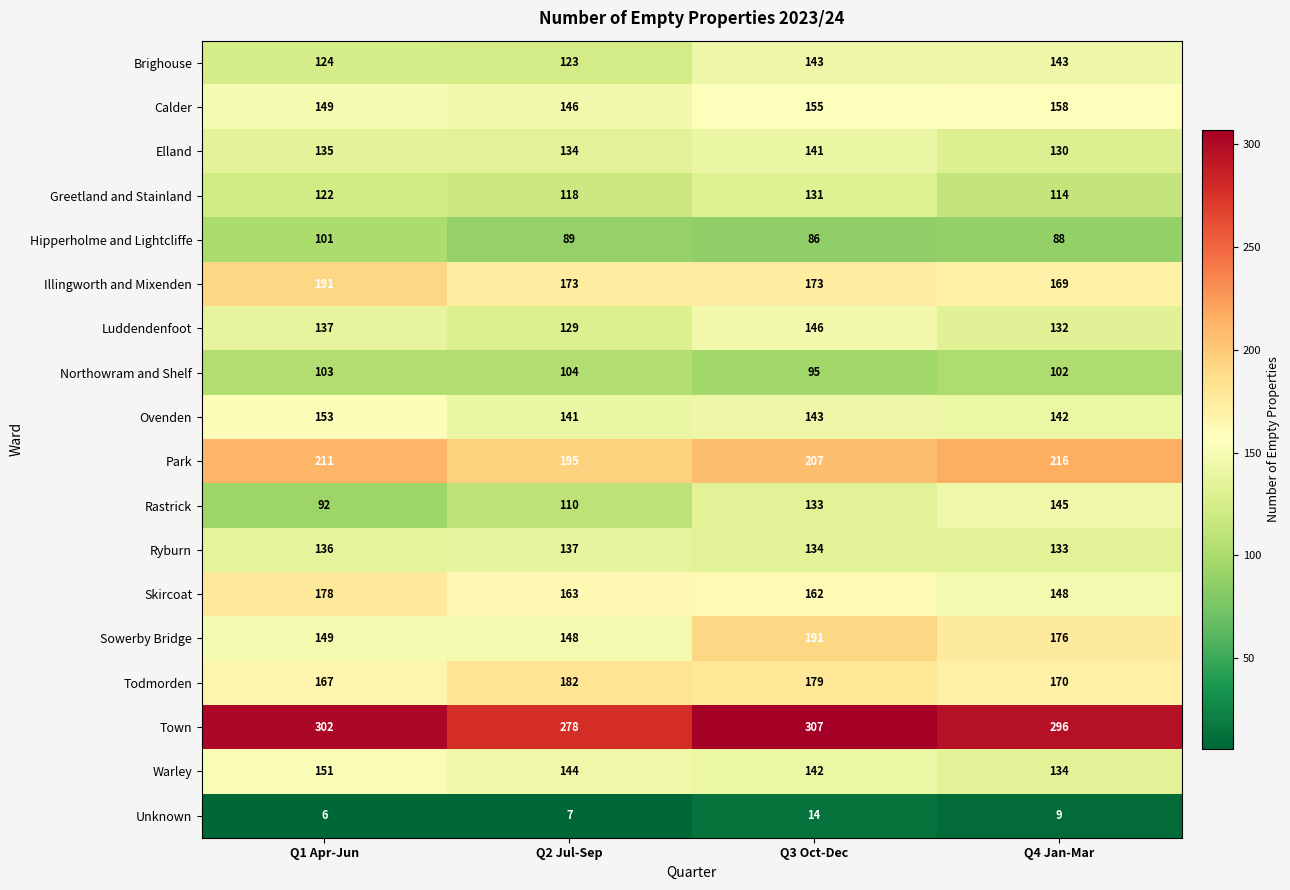

What is the highest value of the Ryburn series?

137